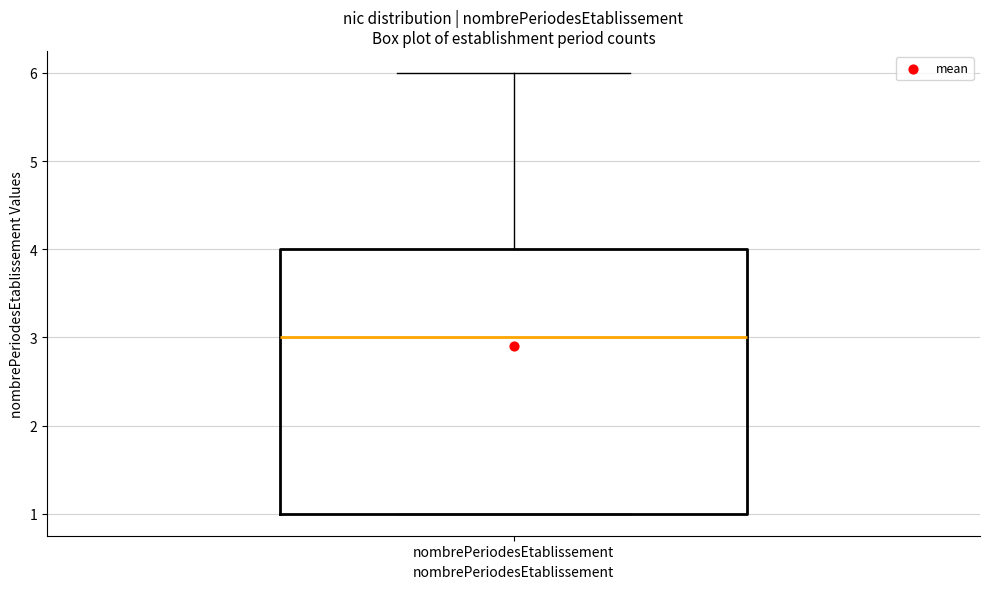

Transcribe this box plot: give where the median line is, the range the box spans, and where the two whiskers end, as read against the y-axis. The values are not printed on the chart, so give them approximately, as read against the axis.

median 3, box 1 to 4, whiskers 1 to 6